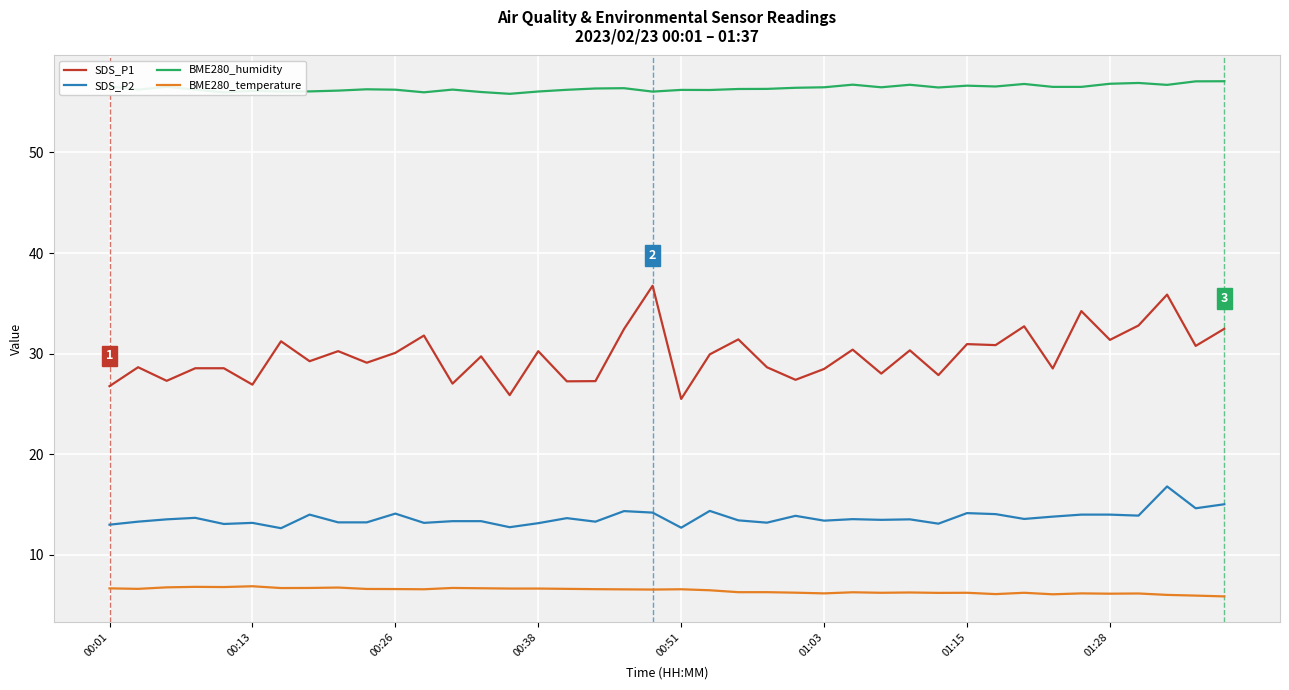

What is the lowest value of the BME280_humidity series?

55.8